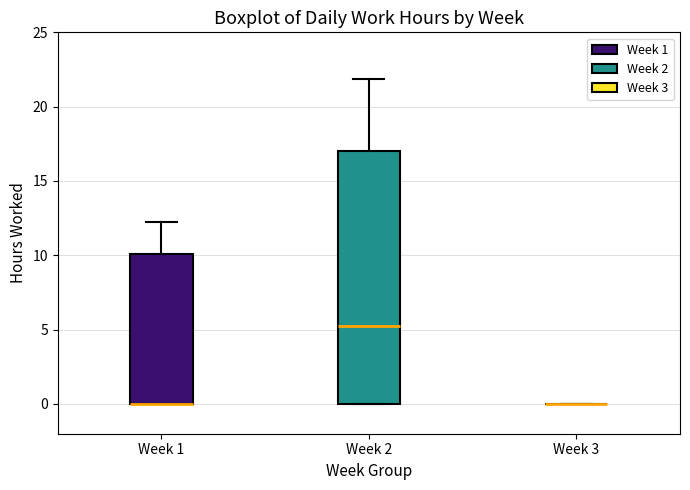

Reading left to right, transcribe this box plot: for each box, give where its median line is, the range the box spans, and where its two whiskers end, as read against the y-axis. The values are not printed on the chart, so give them approximately, as read against the axis.

Week 1: median 0.0 (drawn on the box's lower edge), box 0.0 to 10.0, whiskers 0.0 to 12.0
Week 2: median 5.5, box 0.0 to 17.0, whiskers 0.0 to 22.0
Week 3: box collapsed to a line at 0.0, whiskers 0.0 to 0.0